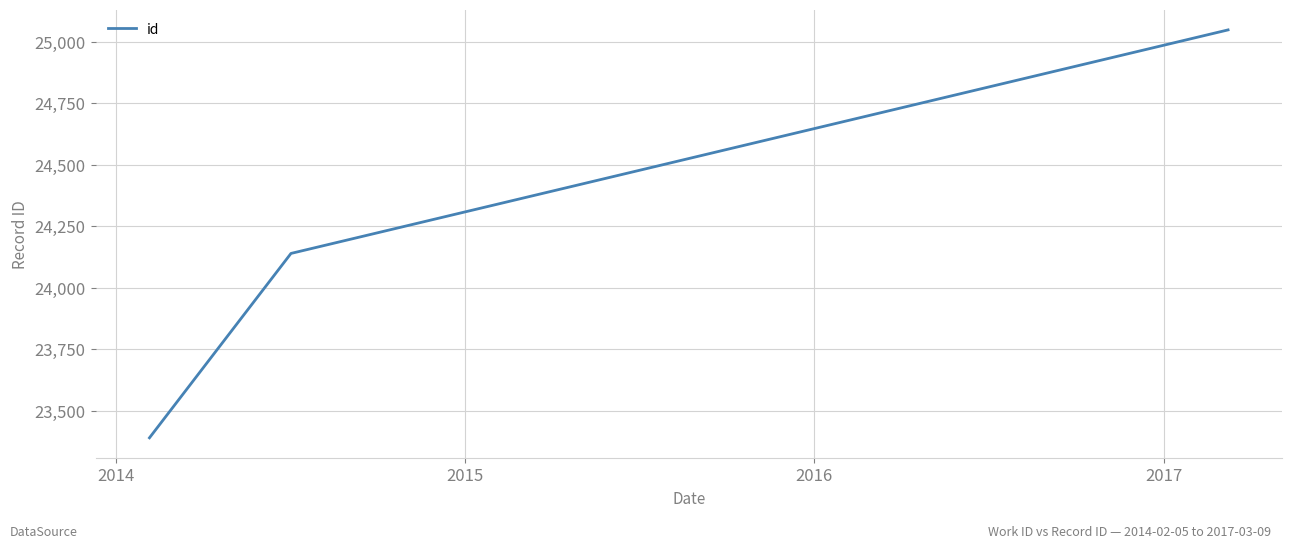

What is the minimum value shown in the chart?

23391